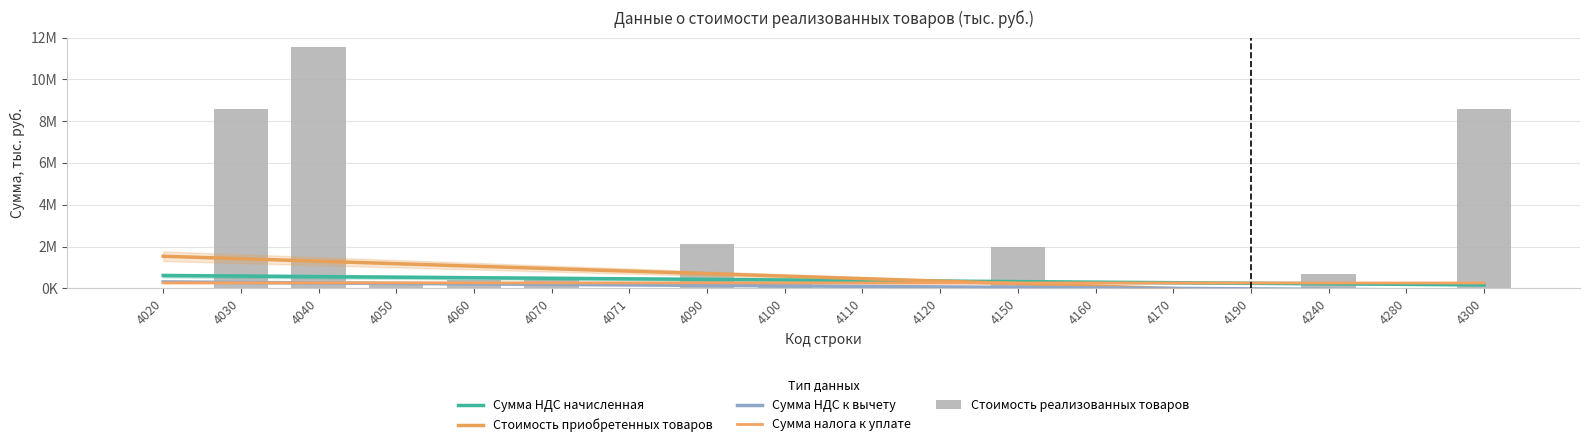

What is the total value across all series at 4020?

2717431.8